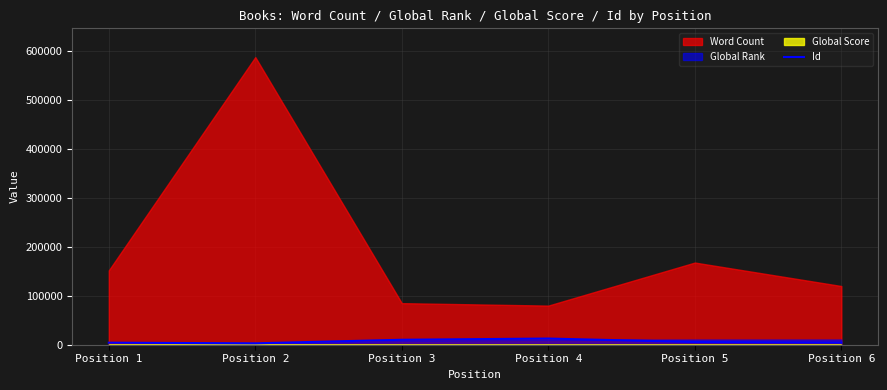

The chart shows a value of 6170 at Position 1. True or false?

False